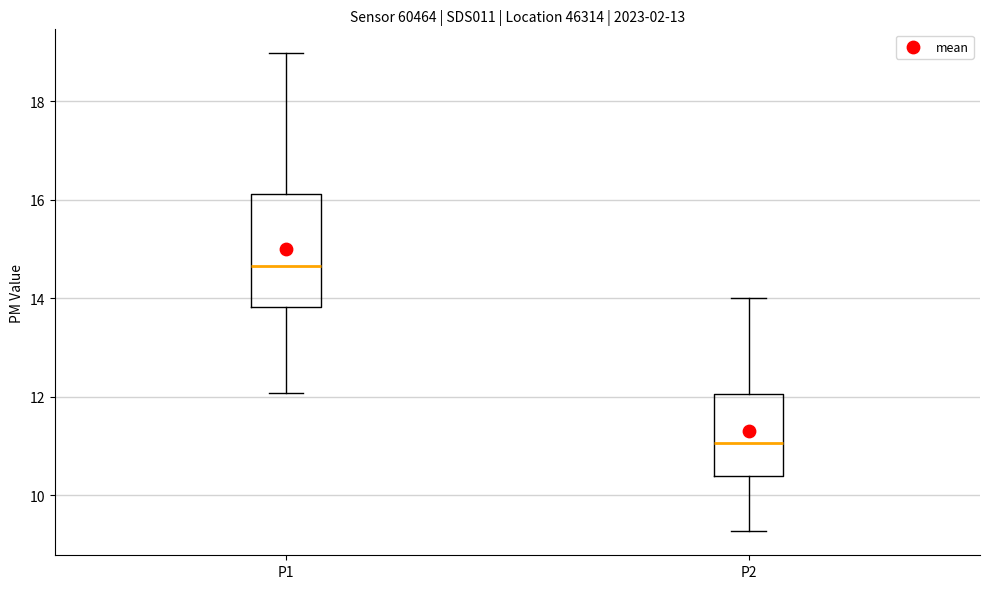

Reading left to right, transcribe this box plot: for each box, give where its median line is, the range the box spans, and where its two whiskers end, as read against the y-axis. The values are not printed on the chart, so give them approximately, as read against the axis.

P1: median 14.6, box 13.8 to 16.2, whiskers 12.0 to 19.0
P2: median 11.0, box 10.4 to 12.0, whiskers 9.2 to 14.0